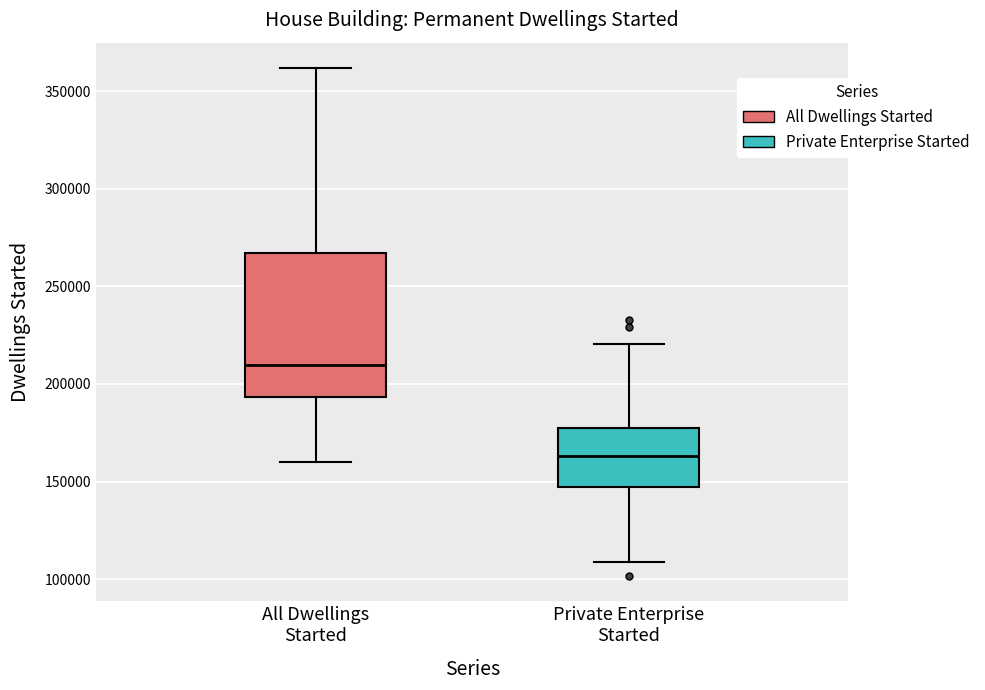

Reading left to right, read every box against the y-axis: the position of its median line, the range the box covers, and the ends of its whiskers. The values are not printed on the chart, so give them approximately, as read against the axis.

All Dwellings Started: median 210000, box 195000 to 265000, whiskers 160000 to 360000
Private Enterprise Started: median 165000, box 145000 to 175000, whiskers 110000 to 220000